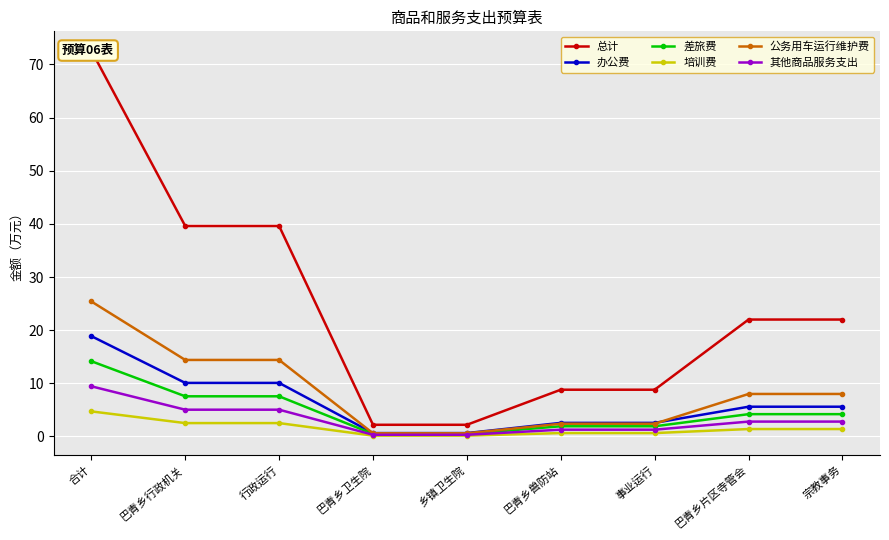

Is this an area chart (filled region under the line)?

No